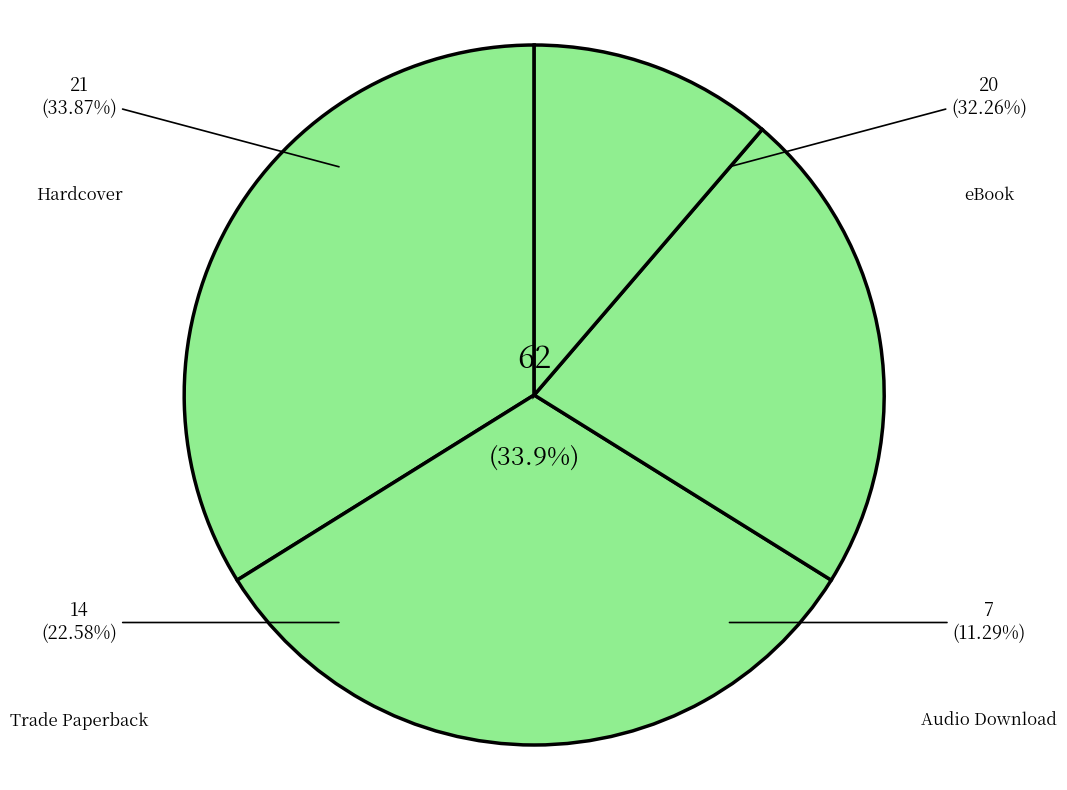

Do Audio Download and Hardcover together represent more than half of the pie?

No